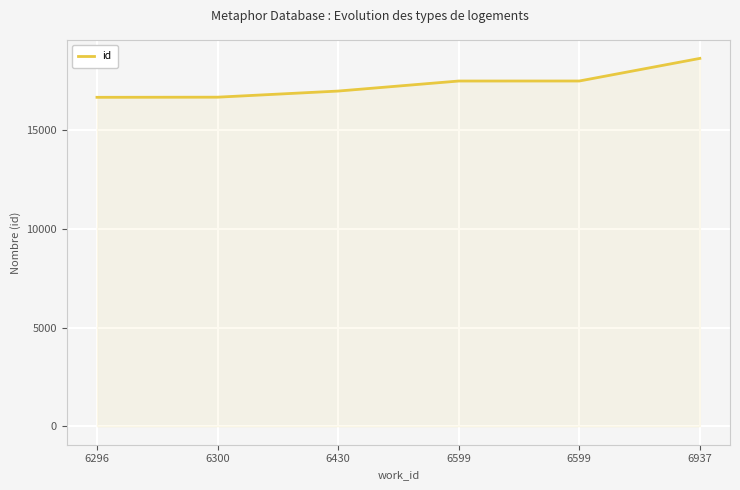

What is the change in value from 6296 to 6300?

+7